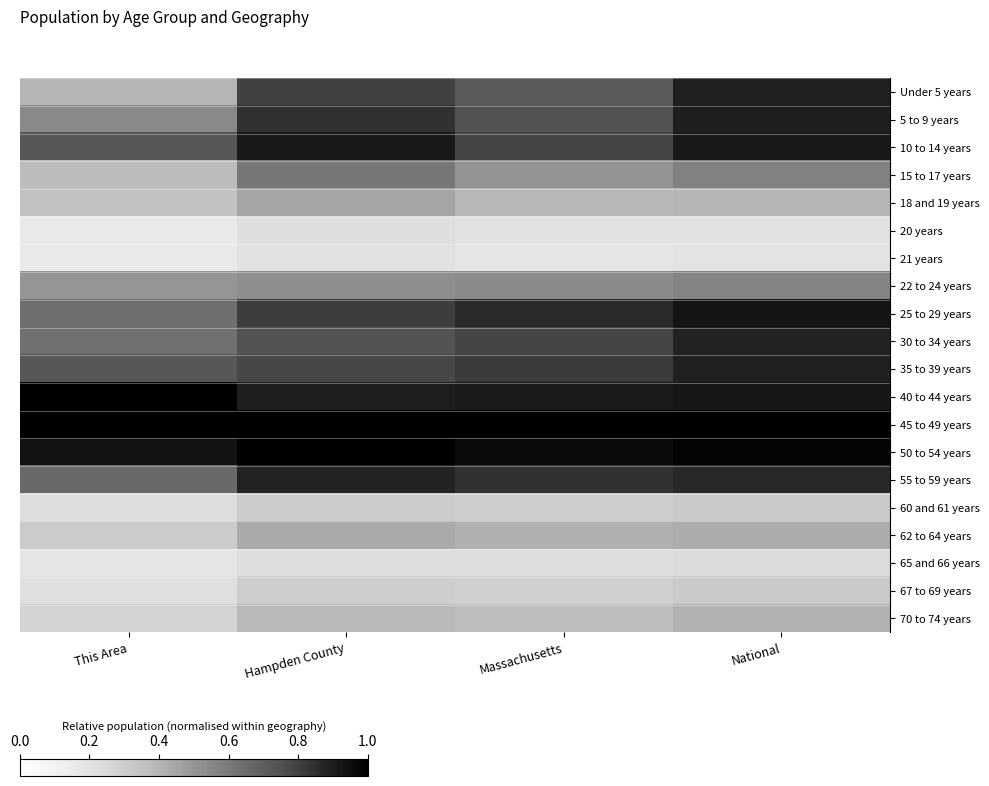

What is the total value across all series at National?

12.8